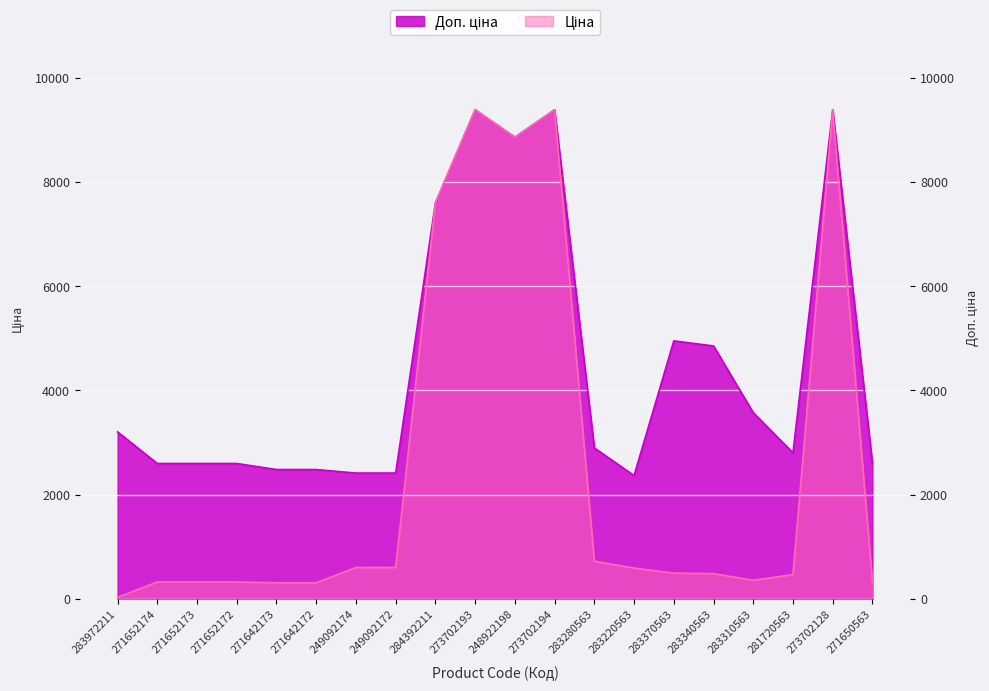

What is the value of the Ціна point at the 18th from the left?

467.3